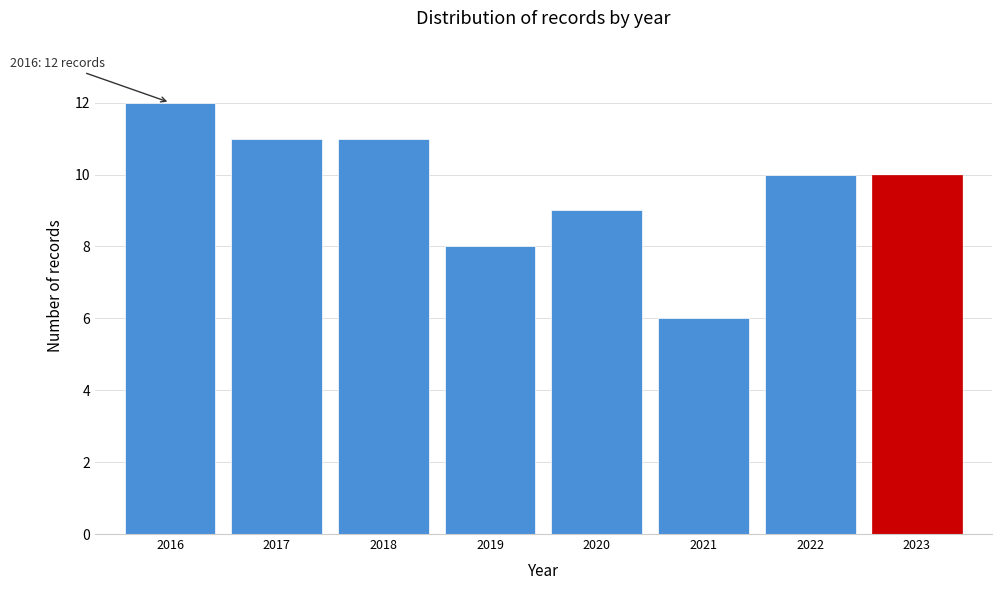

Reading left to right, transcribe all the data shown in this chart.

12	11	11	8	9	6	10	10